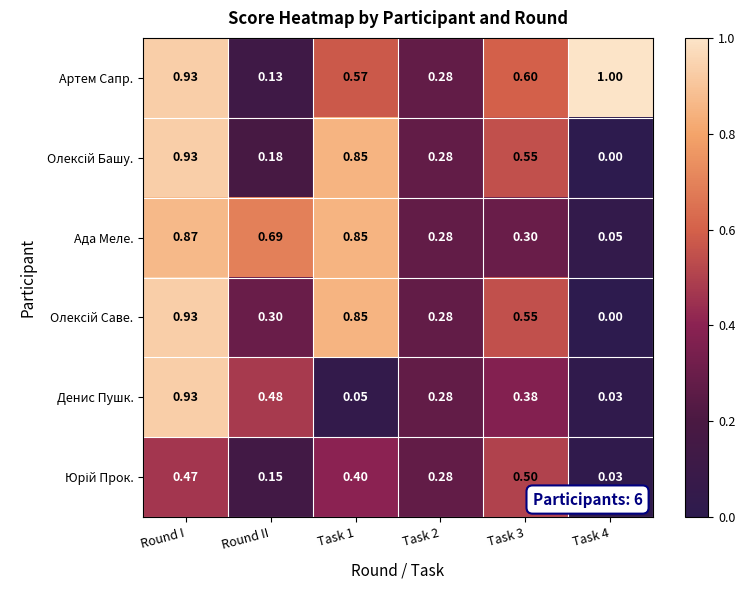

Which category has the highest value in the Денис Пушк. series?

Round I